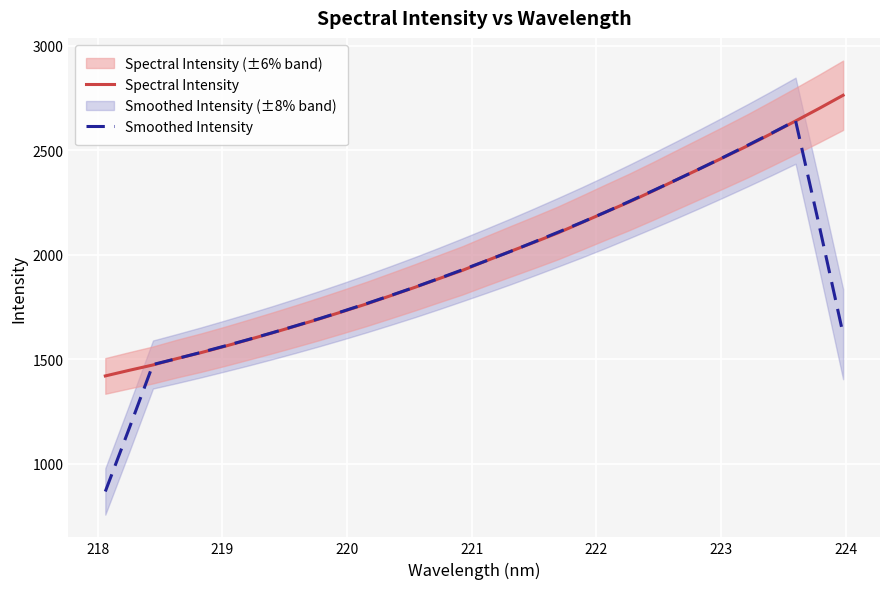

True or false: Smoothed Intensity has more than 1 interior local peaks.

False